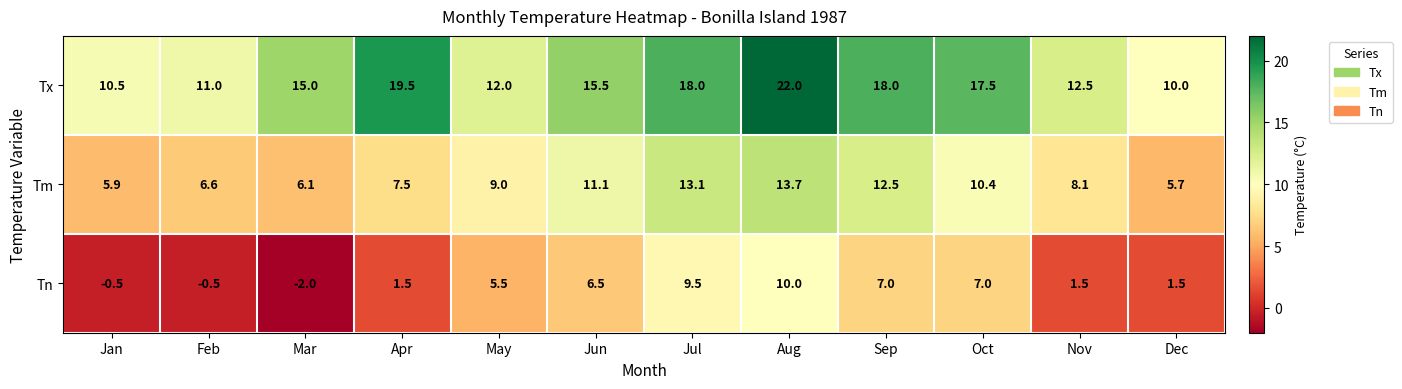

What is the average value of the Tn series?

3.9